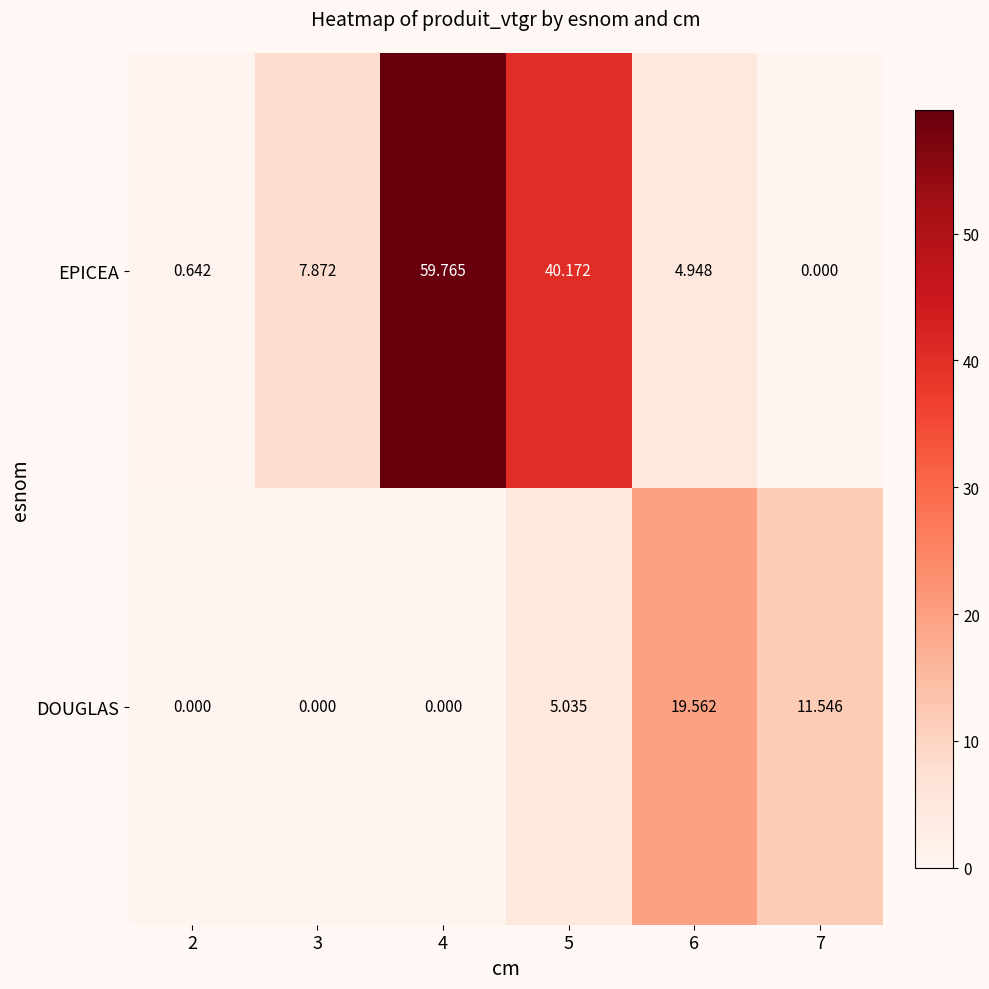

List the series in order of their overall mean, highest first.

EPICEA, DOUGLAS